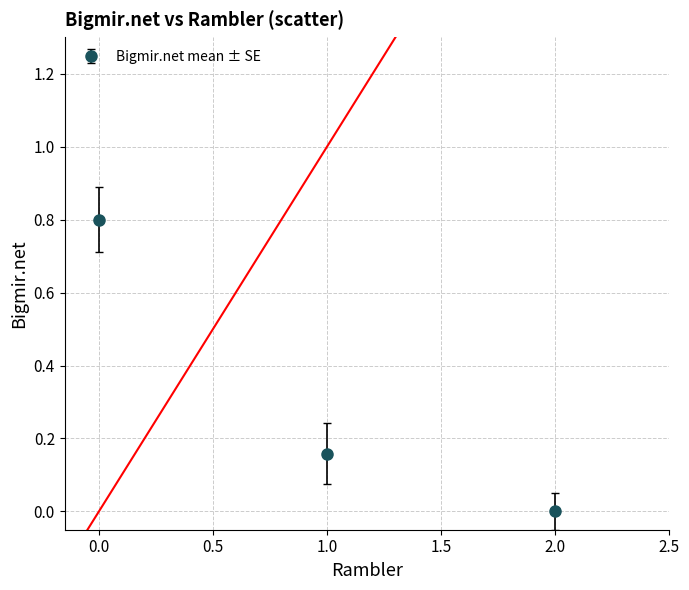

What is the change in value from 0.0 to 1.0?

-0.6